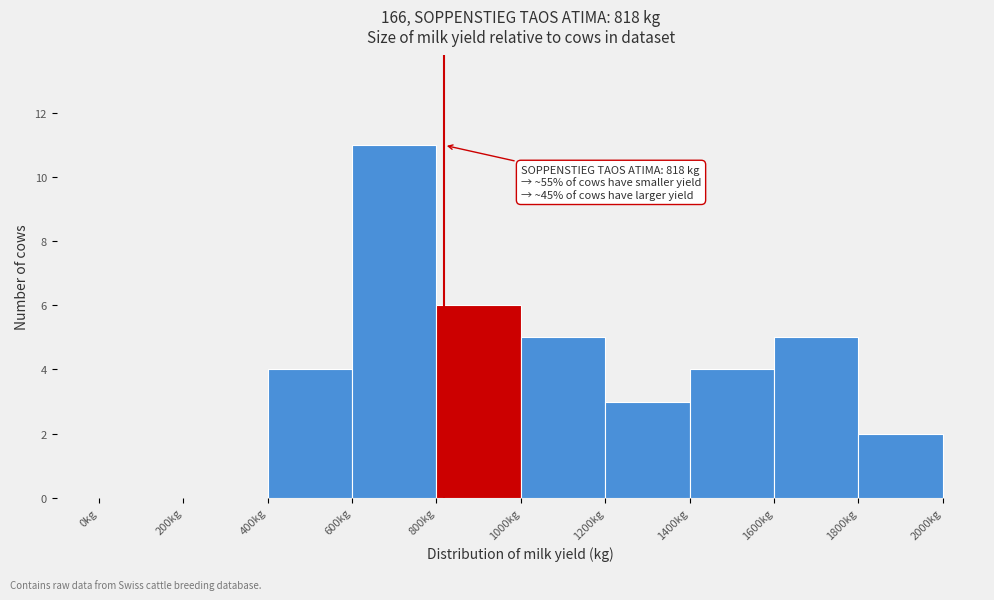

Which range on the x-axis has the tallest bar?

600 to 800